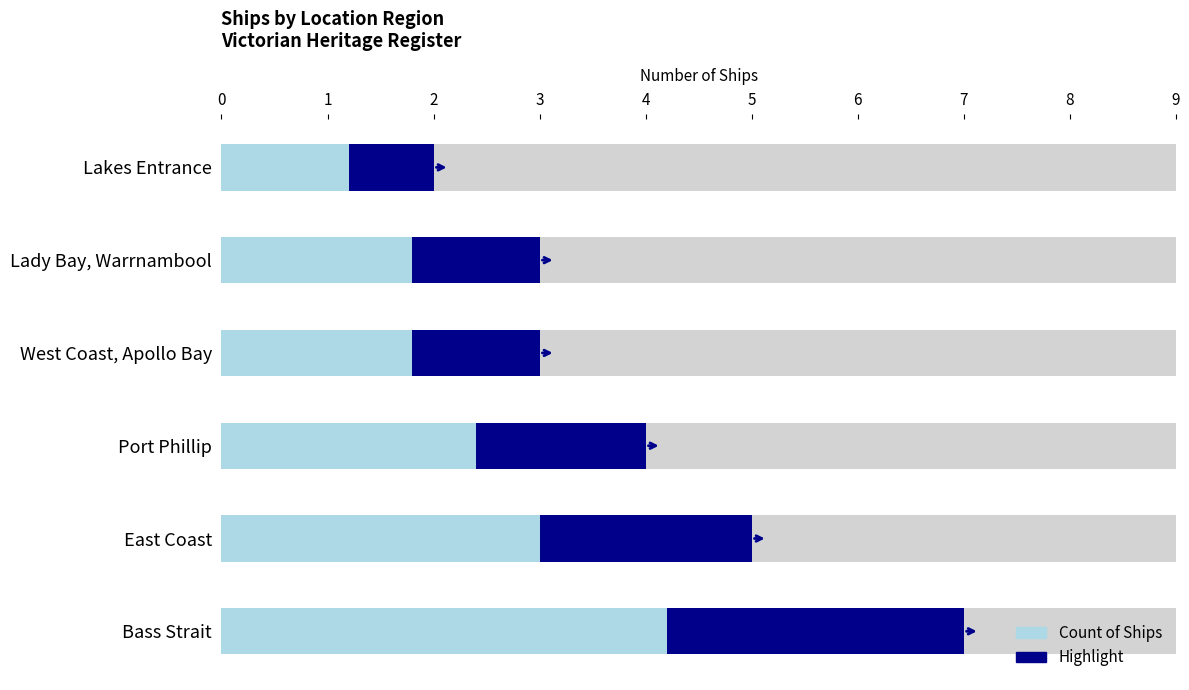

What are all the series names shown in the legend?

Count of Ships, Highlight